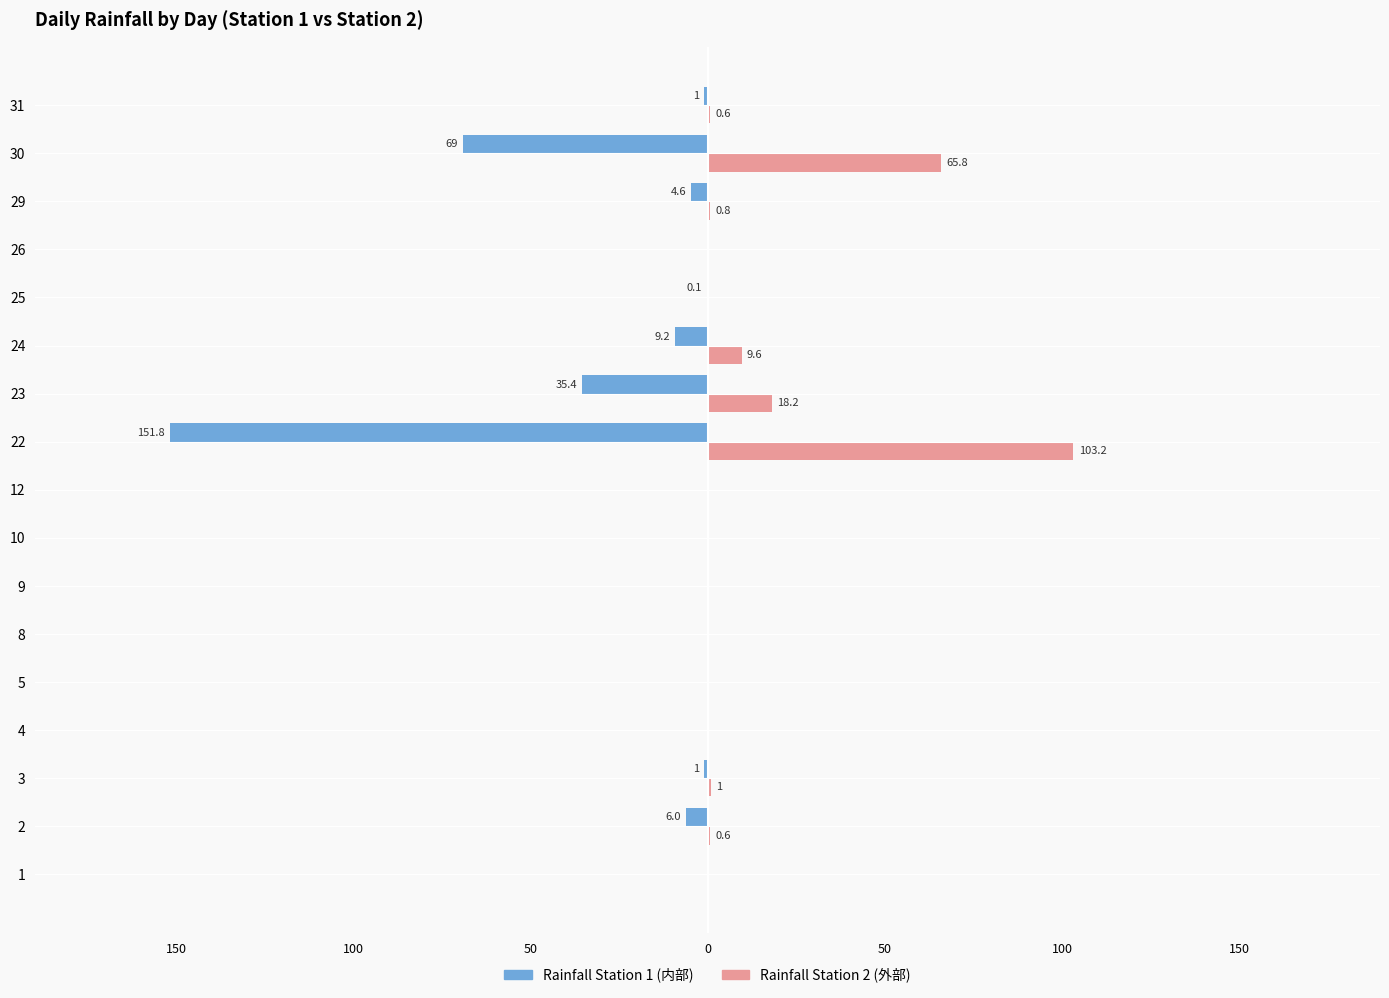

What are all the series names shown in the legend?

Rainfall Station 1 (内部), Rainfall Station 2 (外部)